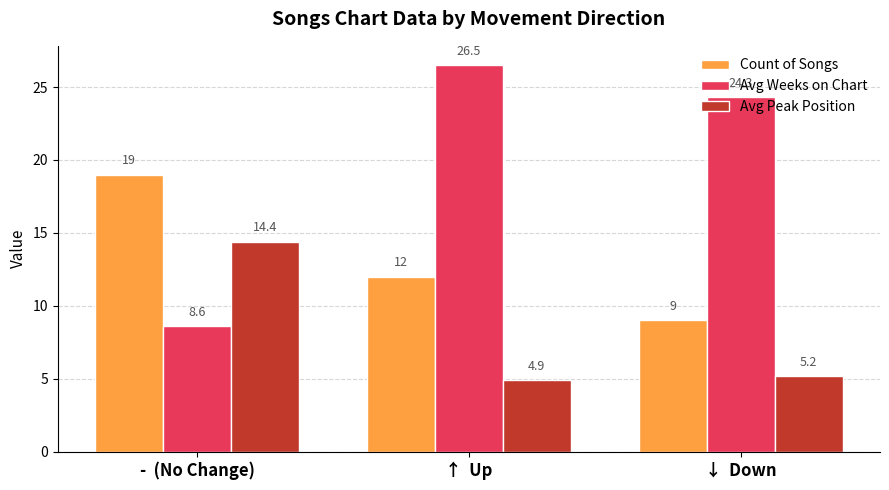

At which category is the sum across all series the highest?

↑  Up